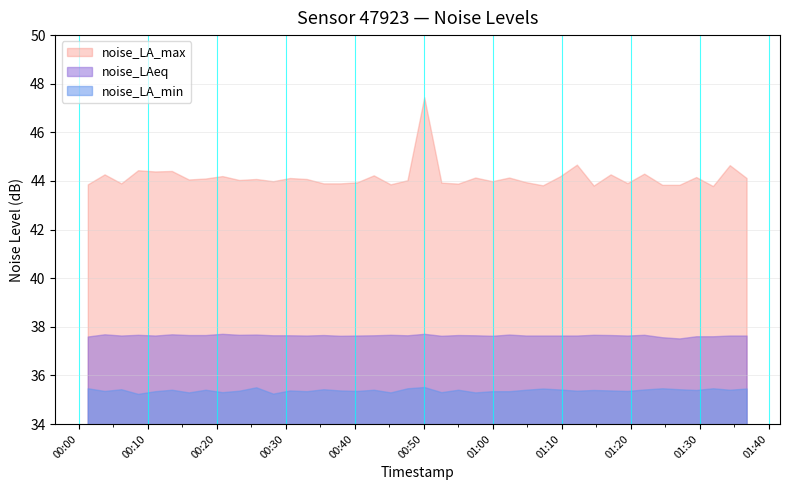

List the series in order of their peak value, highest first.

noise_LA_max, noise_LAeq, noise_LA_min